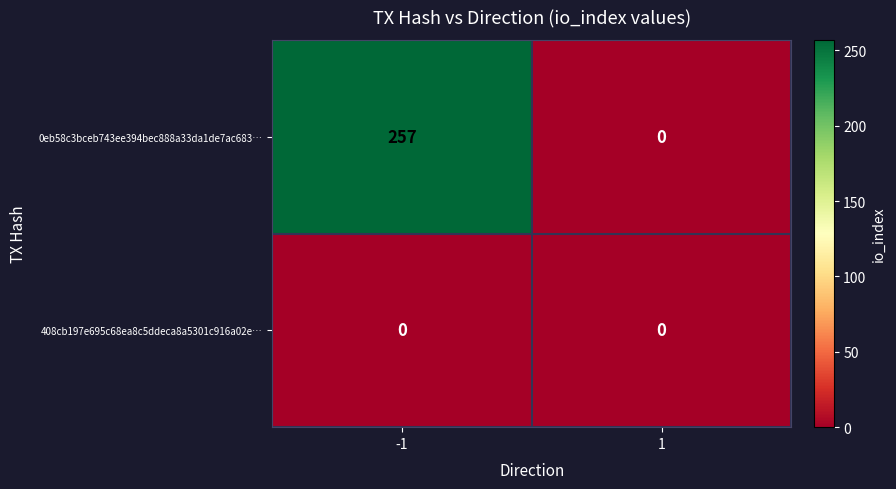

At how many categories does at least one series exceed 159?

1